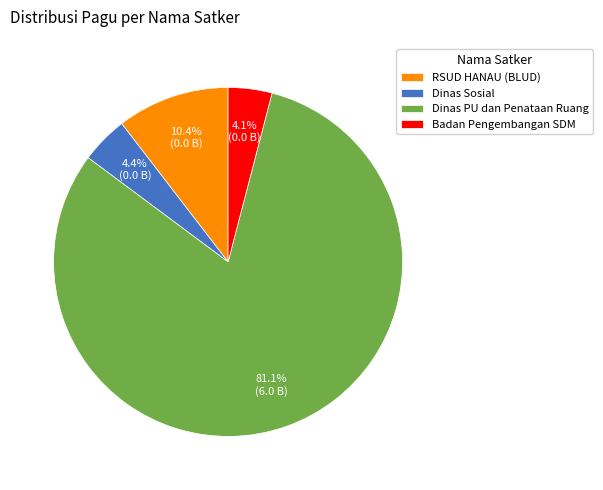

What is the largest slice in the pie chart?

Dinas PU dan Penataan Ruang